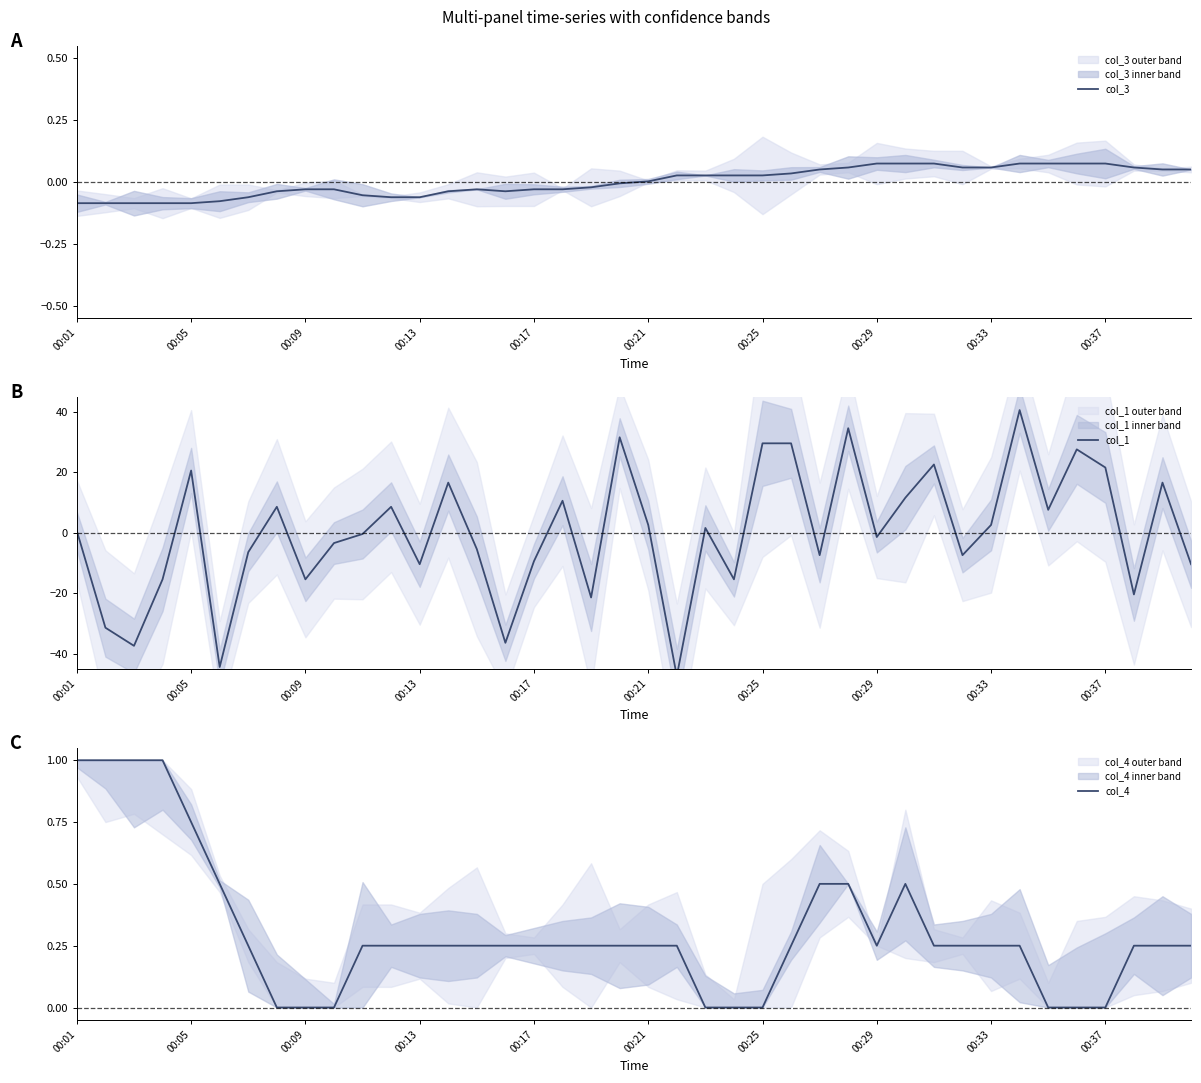

True or false: col_4 has more than 0 interior local peaks.

True